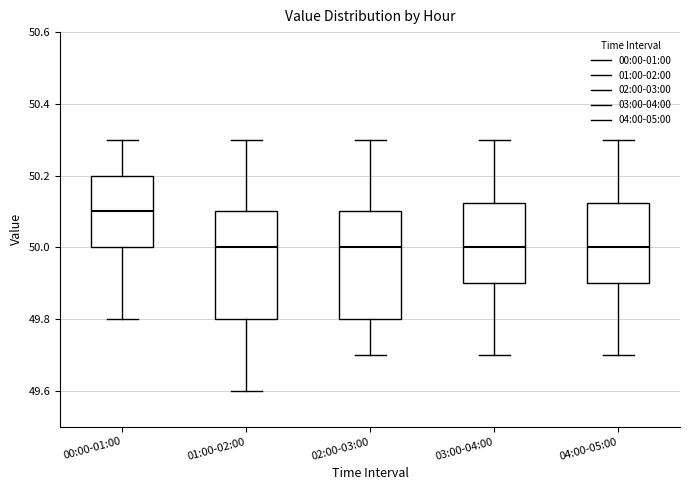

Reading left to right, transcribe this box plot: for each box, give where its median line is, the range the box spans, and where its two whiskers end, as read against the y-axis. The values are not printed on the chart, so give them approximately, as read against the axis.

00:00-01:00: median 50.10, box 50.00 to 50.20, whiskers 49.80 to 50.30
01:00-02:00: median 50.00, box 49.80 to 50.10, whiskers 49.60 to 50.30
02:00-03:00: median 50.00, box 49.80 to 50.10, whiskers 49.70 to 50.30
03:00-04:00: median 50.00, box 49.90 to 50.12, whiskers 49.70 to 50.30
04:00-05:00: median 50.00, box 49.90 to 50.12, whiskers 49.70 to 50.30